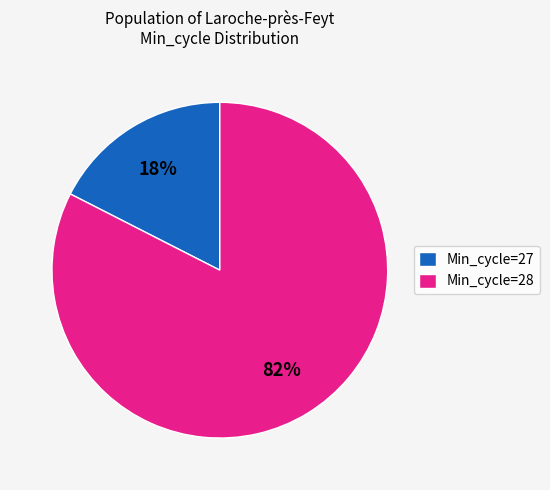

Rank the categories by value from highest to lowest.

Min_cycle=28, Min_cycle=27